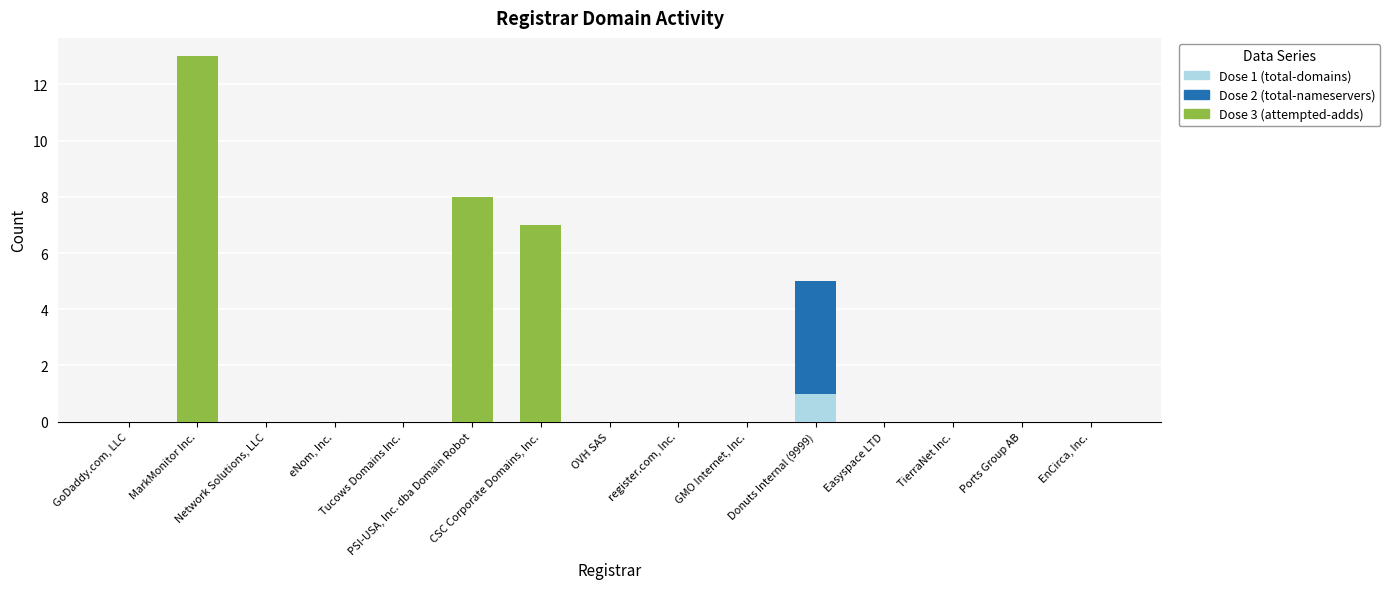

What position from the right is register.com, Inc.?

7